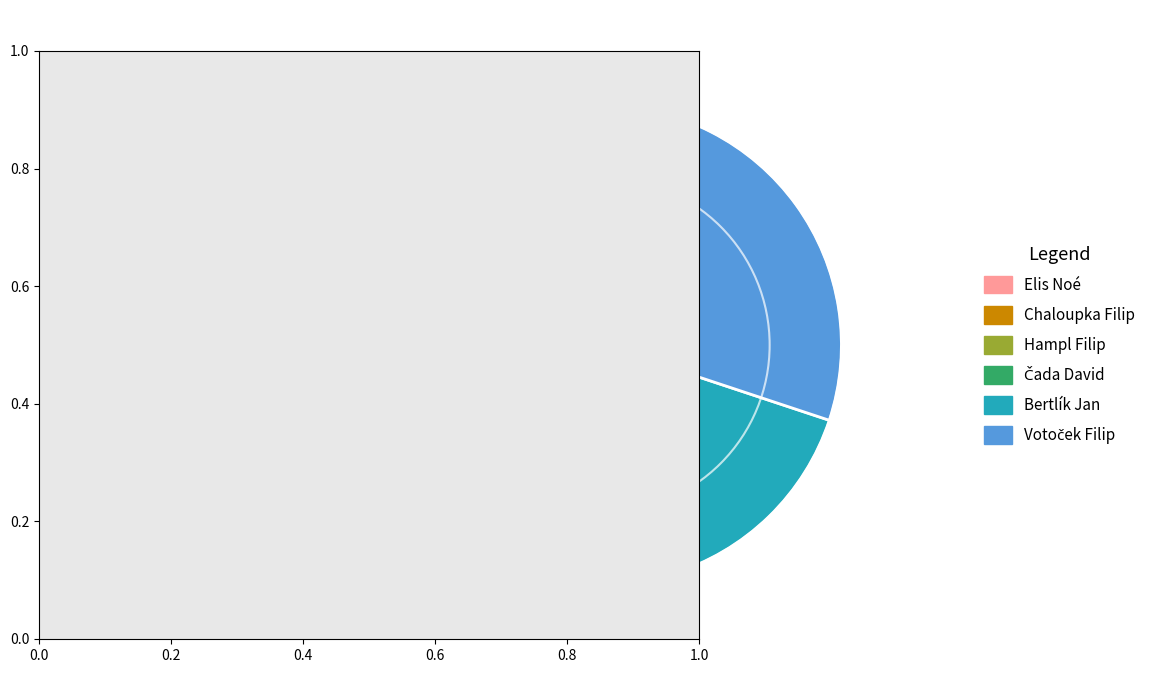

Count the number of slices in the pie.

6